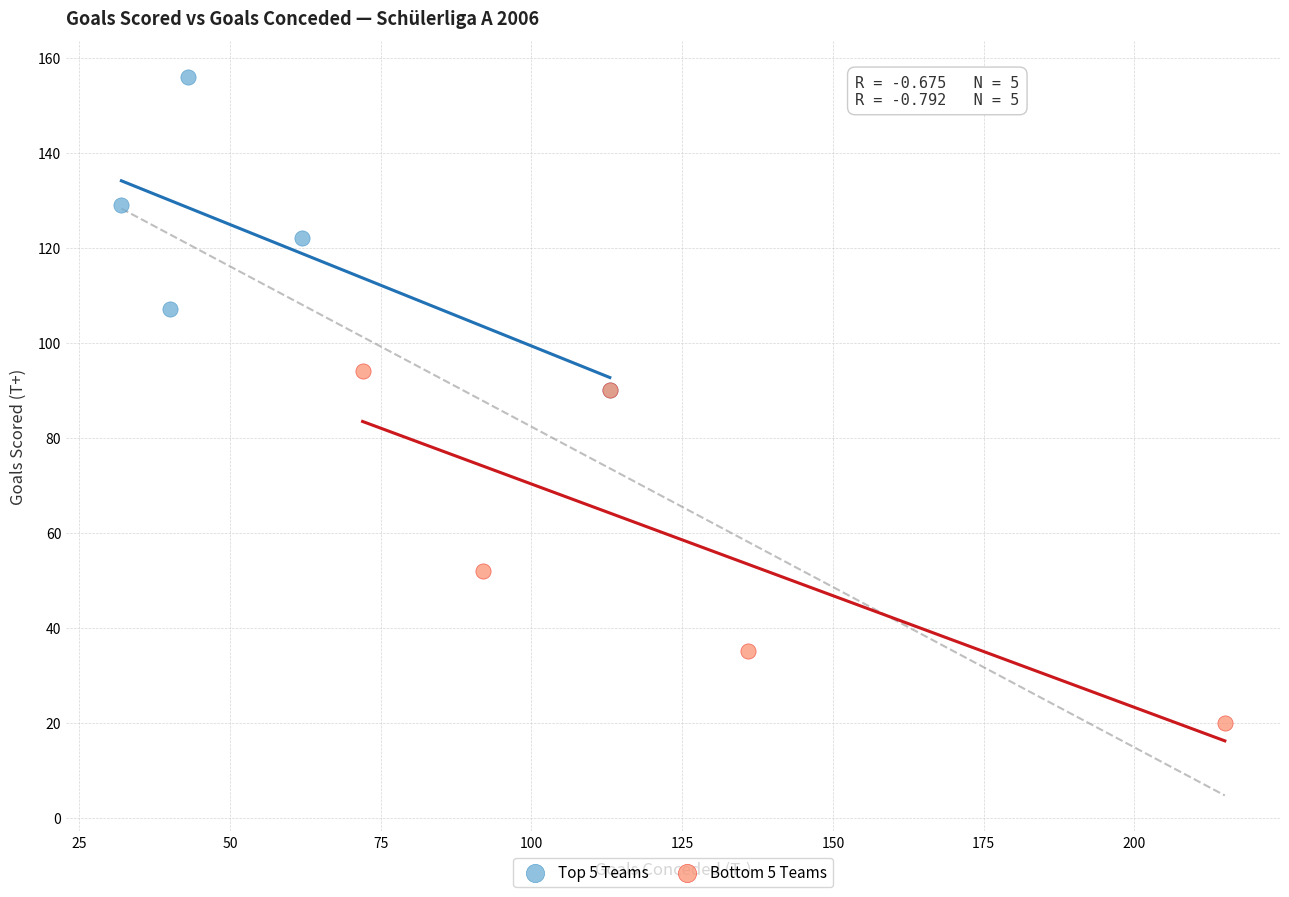

Which series contains the lowest Y value?

Bottom 5 Teams